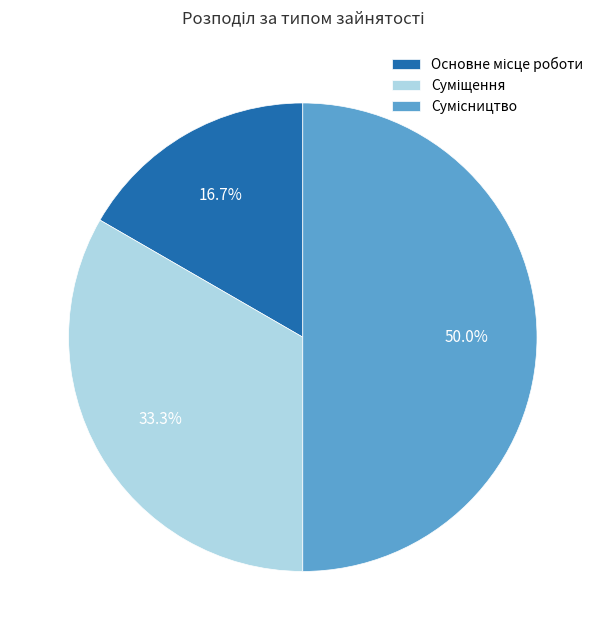

Which has a higher value, Основне місце роботи or Сумісництво?

Сумісництво